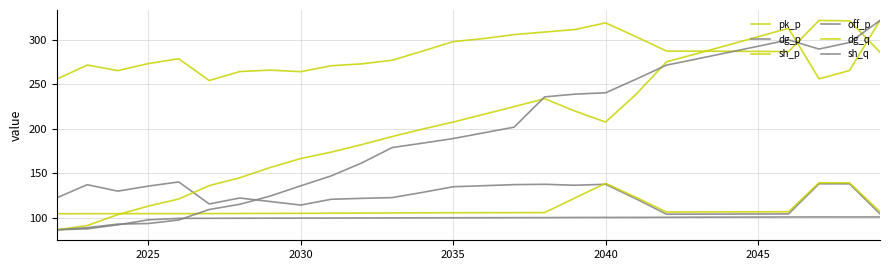

Is this an area chart (filled region under the line)?

No